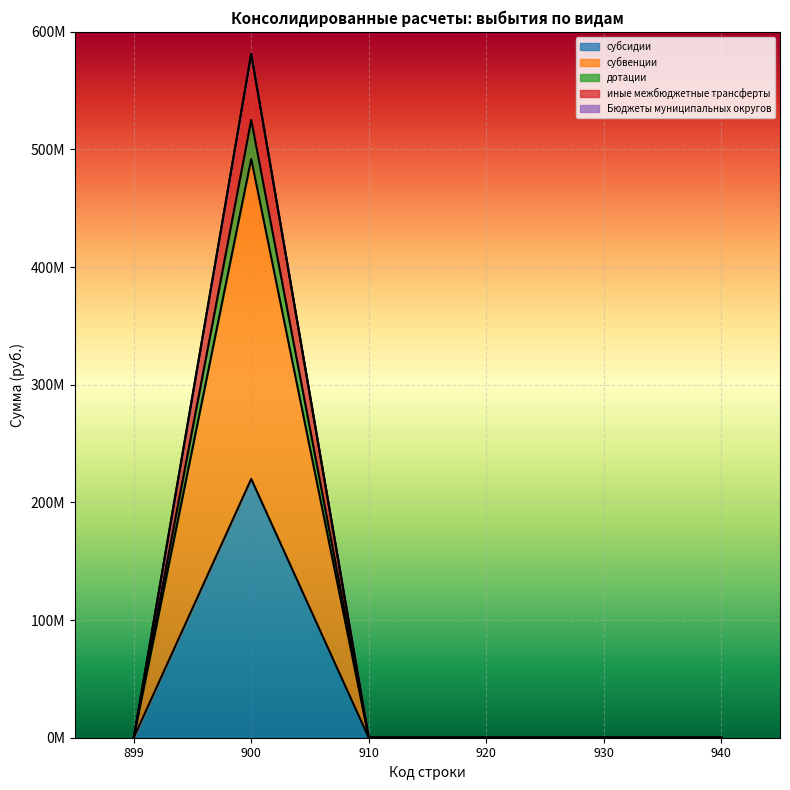

Rank the series at 910 from highest to lowest value.

субсидии, субвенции, дотации, иные межбюджетные трансферты